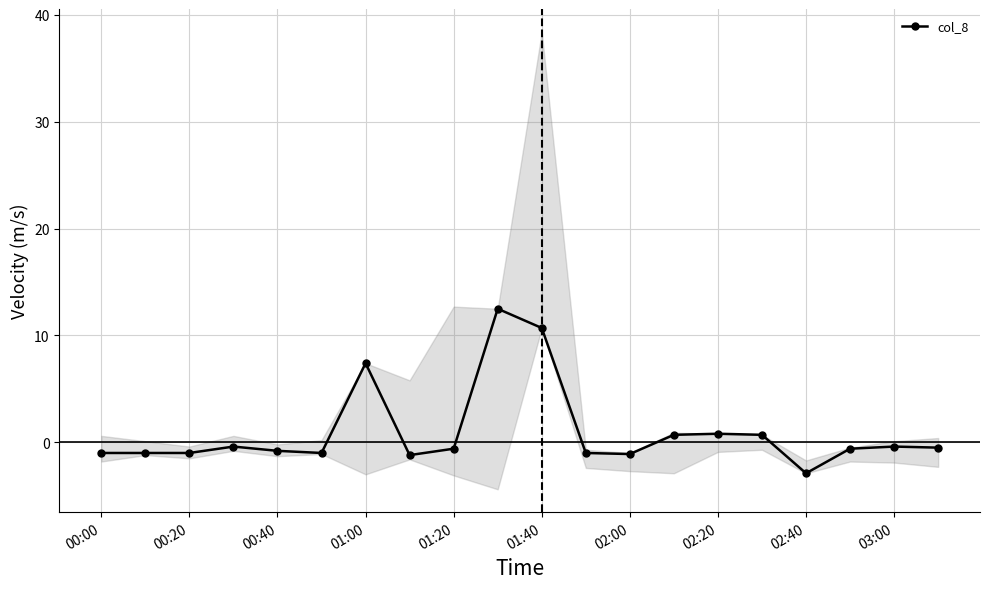

What is the smallest value displayed?

-2.9